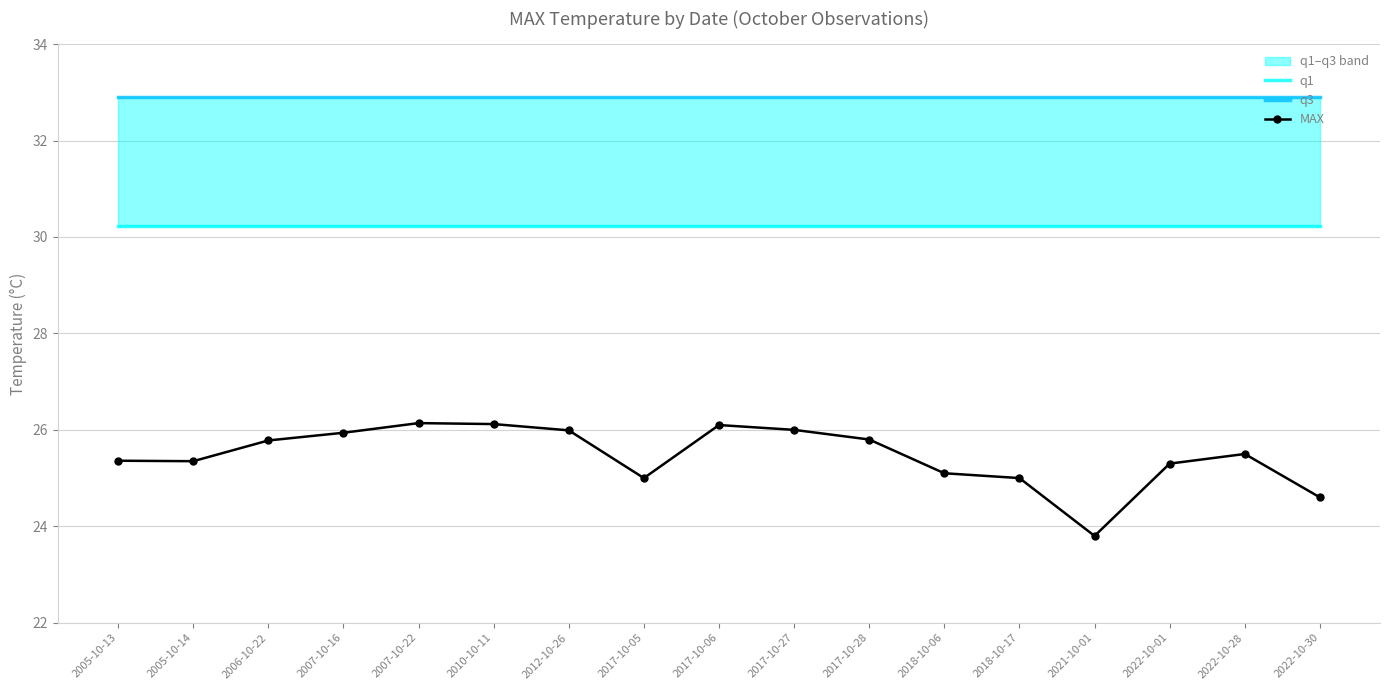

What is the value of the MAX point at the 4th from the left?

25.9